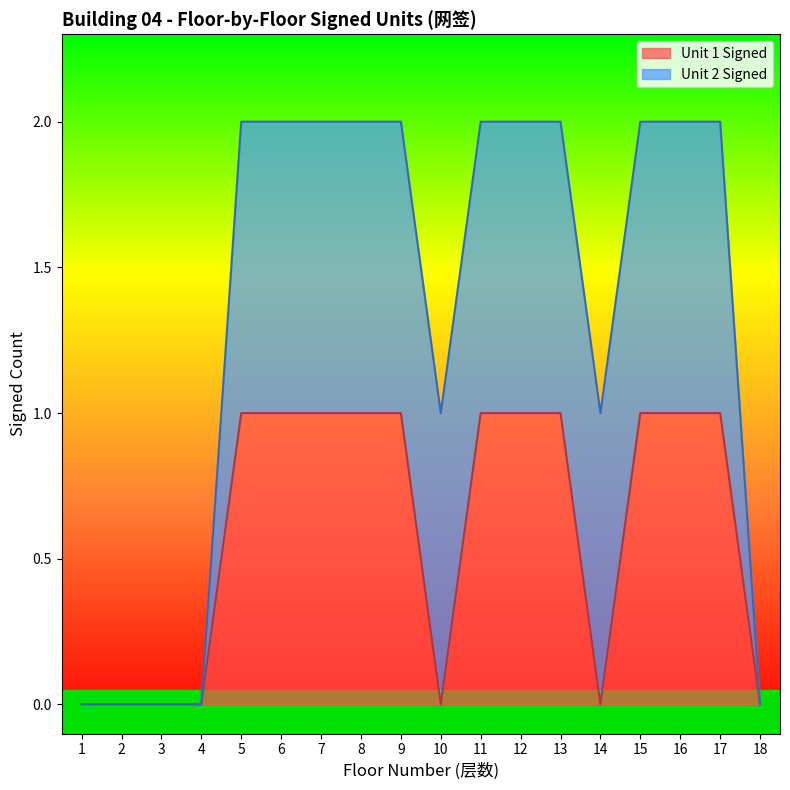

Where is the first local minimum?

10